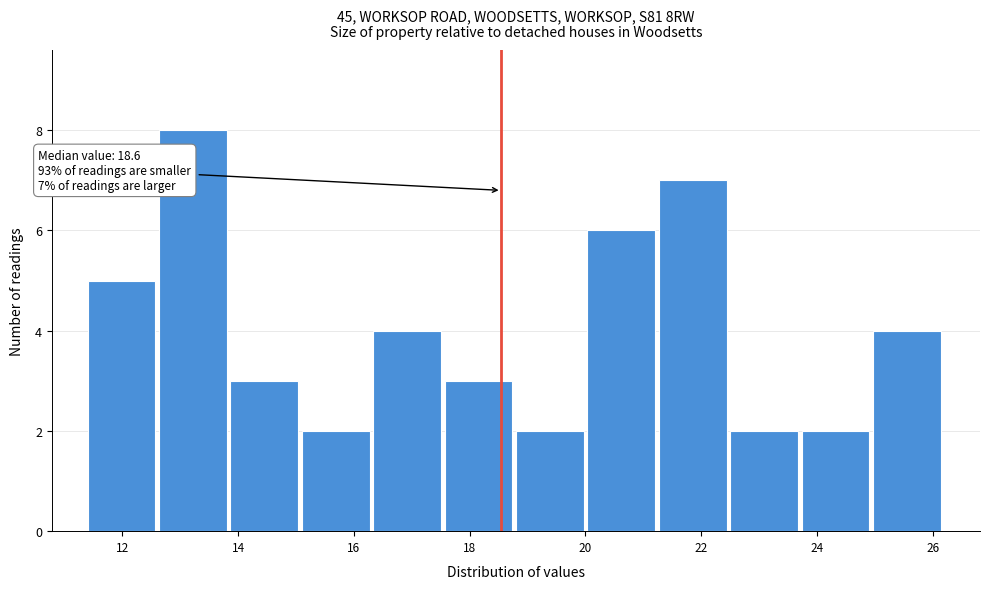

Which range on the x-axis has the tallest bar?

12.6 to 13.8